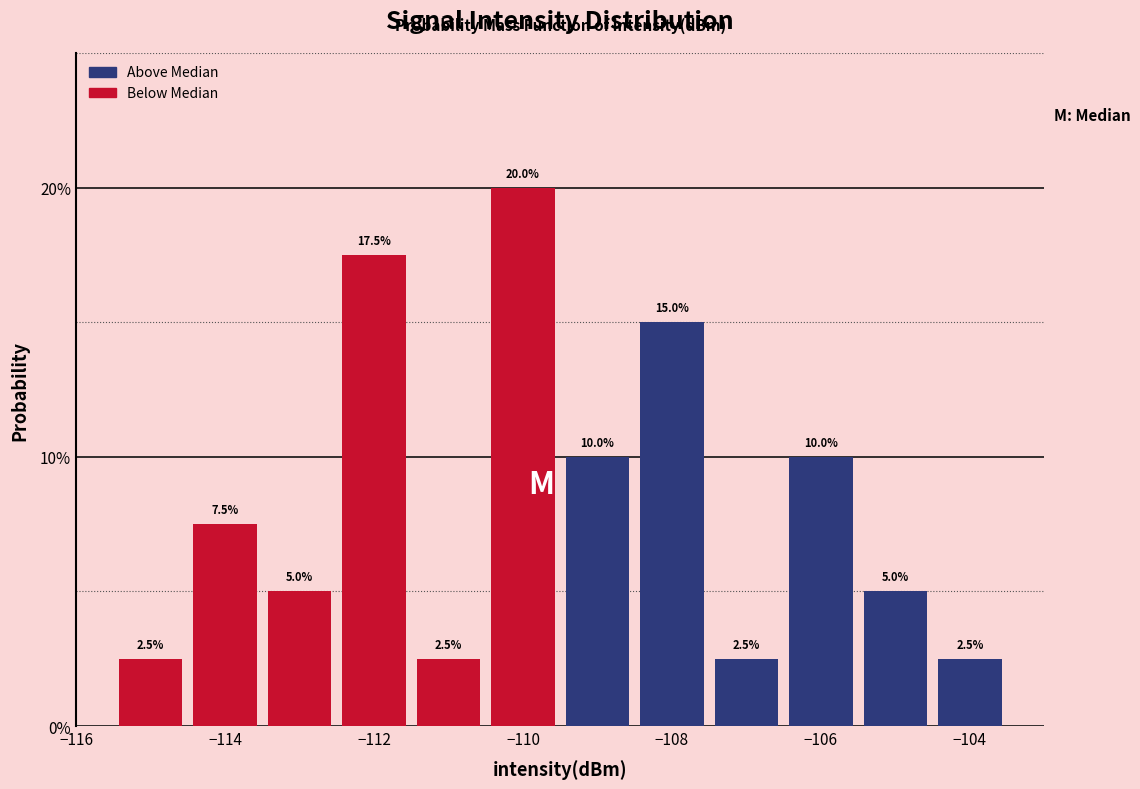

Reading left to right, list every bar in this chart as the range it spans on the x-axis followed by its height. The bar edges are not printed on the chart, so give them approximately, as read against the axis.

-115.5 to -114.5: 2.5
-114.5 to -113.5: 7.5
-113.5 to -112.5: 5.0
-112.5 to -111.5: 17.5
-111.5 to -110.5: 2.5
-110.5 to -109.5: 20.0
-109.5 to -108.5: 10.0
-108.5 to -107.5: 15.0
-107.5 to -106.5: 2.5
-106.5 to -105.5: 10.0
-105.5 to -104.5: 5.0
-104.5 to -103.5: 2.5